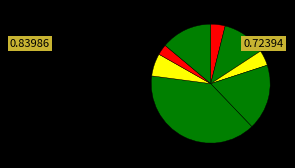

How many segments does this pie chart have?

8